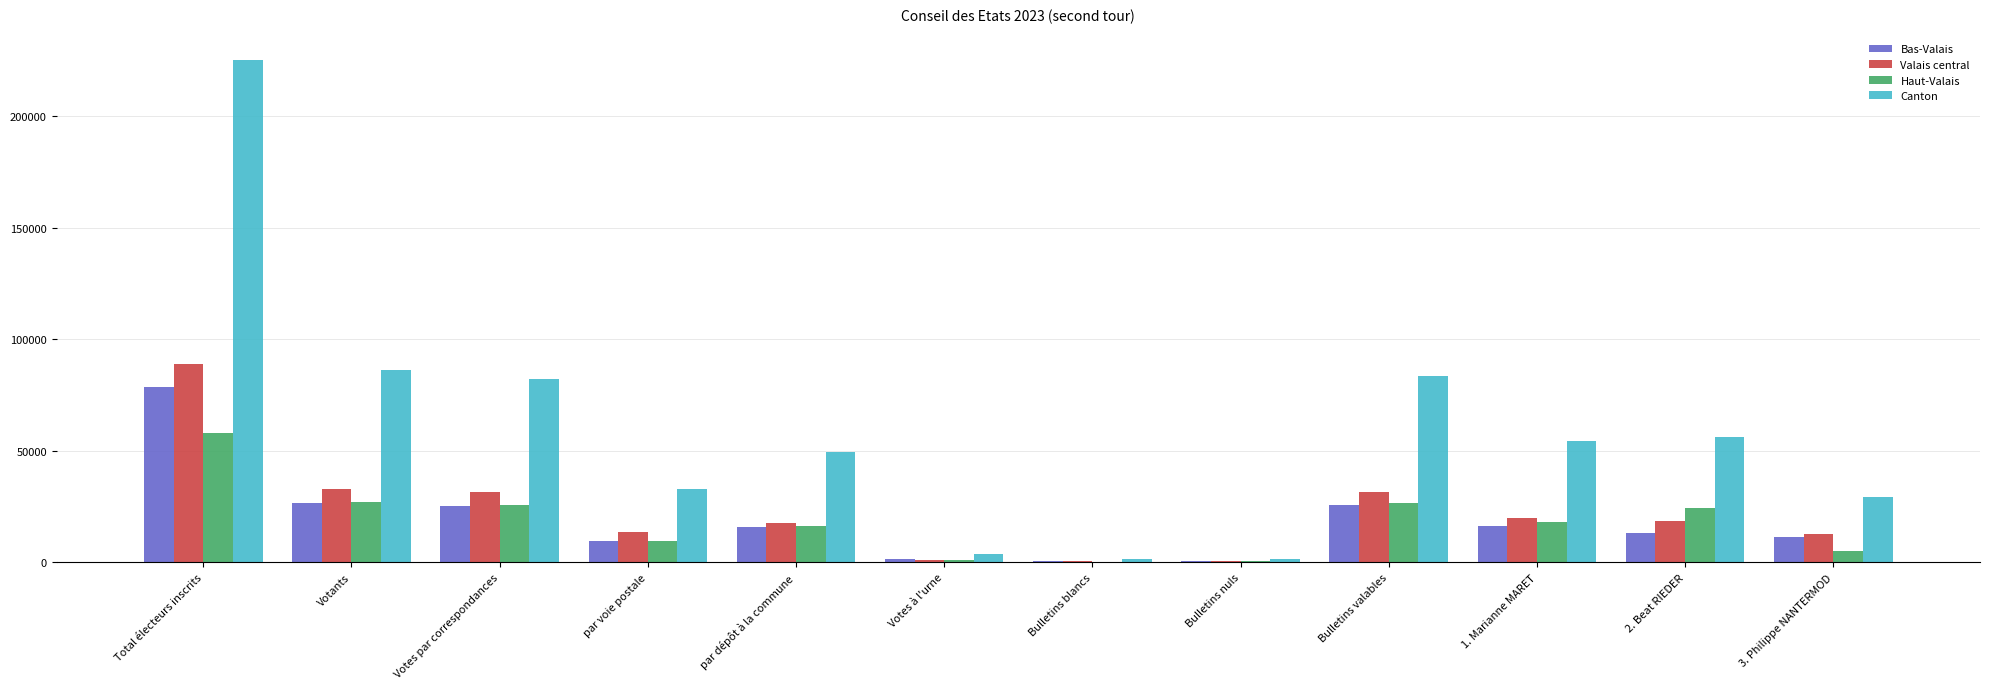

Is the value of Haut-Valais at 2. Beat RIEDER greater than the value of Bas-Valais at 1. Marianne MARET?

Yes